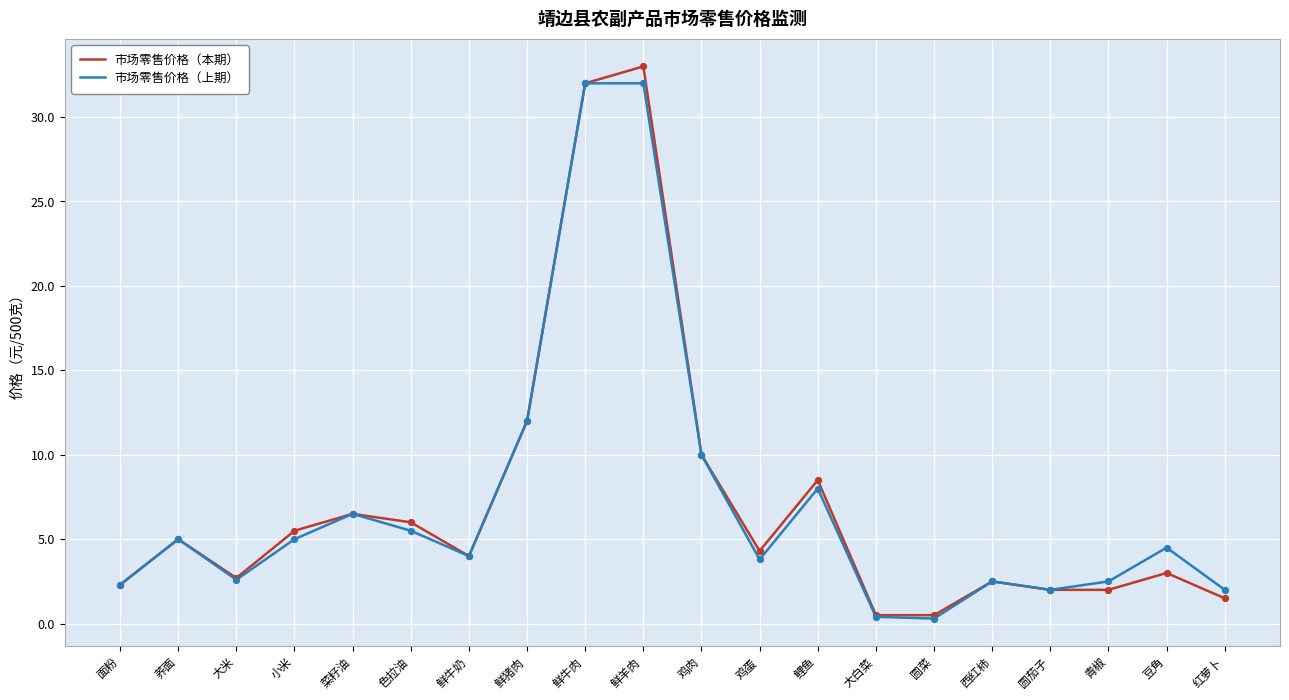

What is the spread (max minus min) of values at 色拉油?

0.5